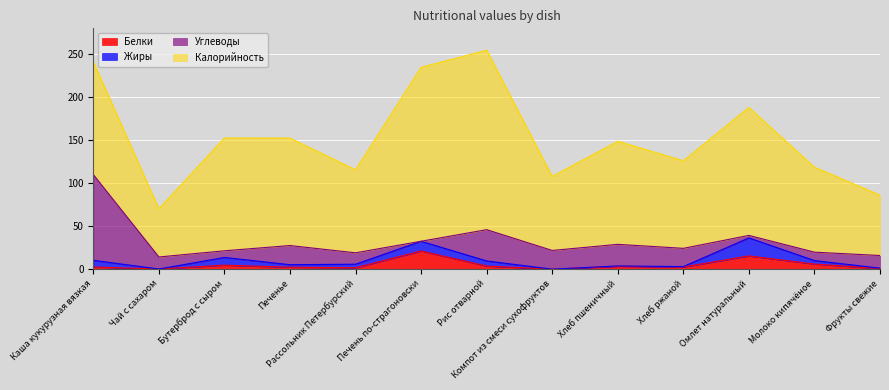

At which category does Углеводы reach its first local peak?

Печенье